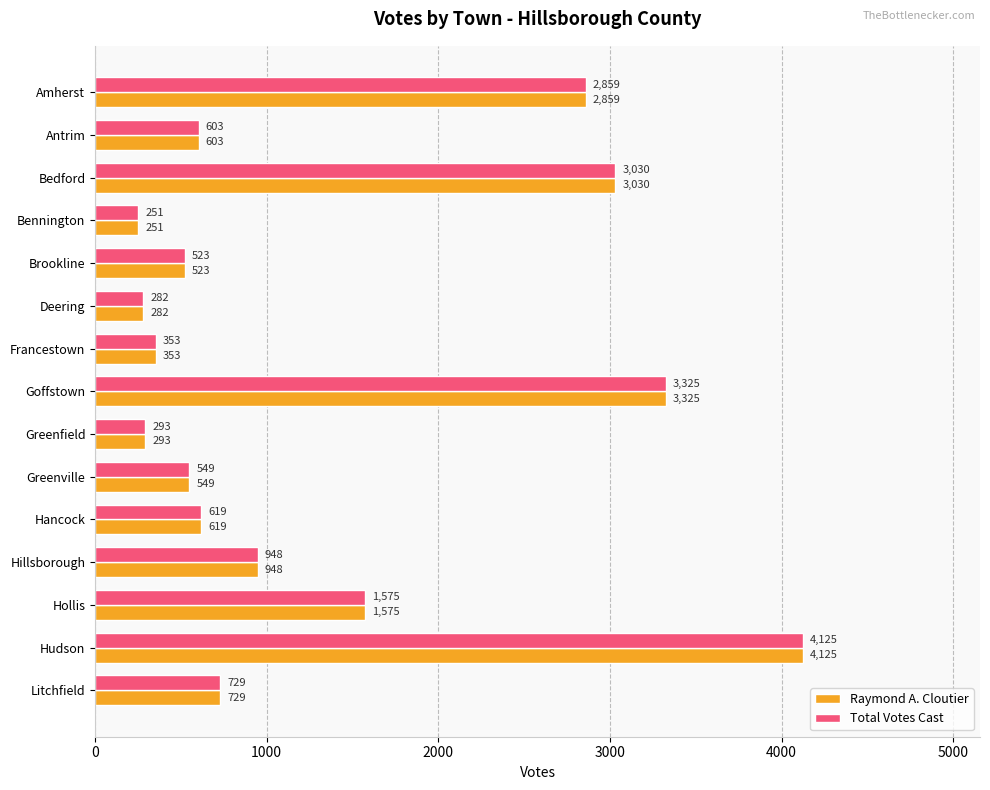

What is the sum of all Raymond A. Cloutier values?

20064